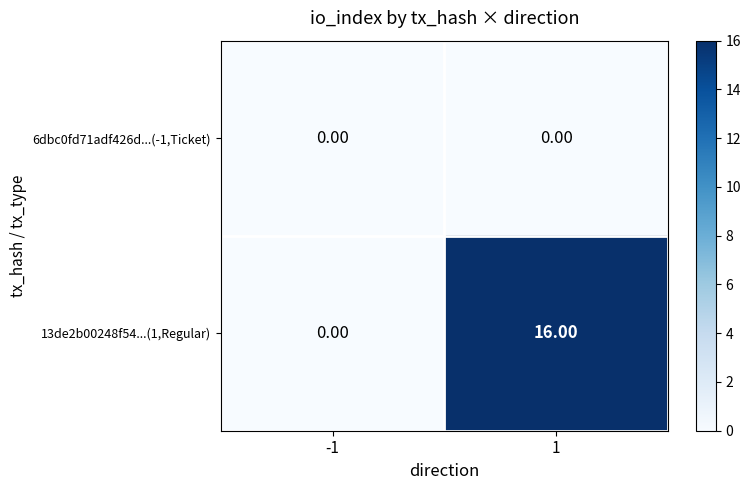

List the series in order of their peak value, lowest first.

6dbc0fd71adf426d...(-1,Ticket), 13de2b00248f54...(1,Regular)